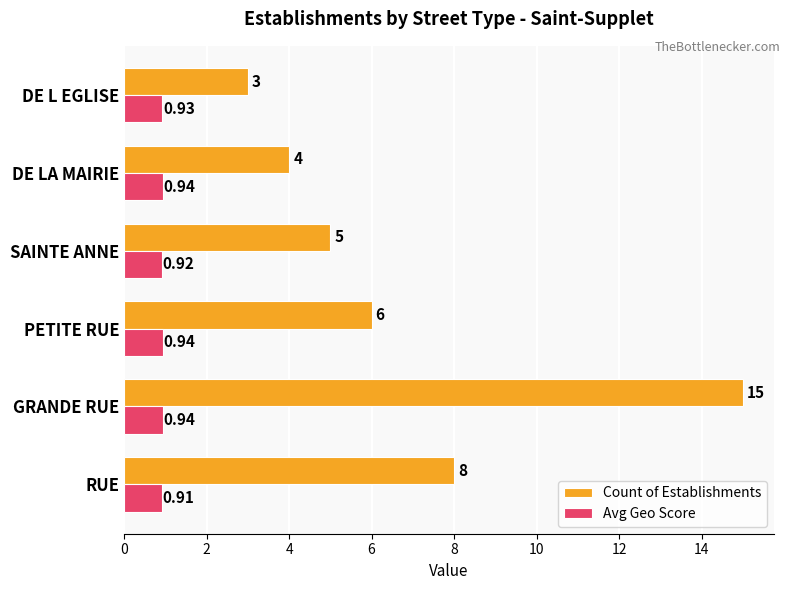

Which label corresponds to the largest value in the chart?

GRANDE RUE